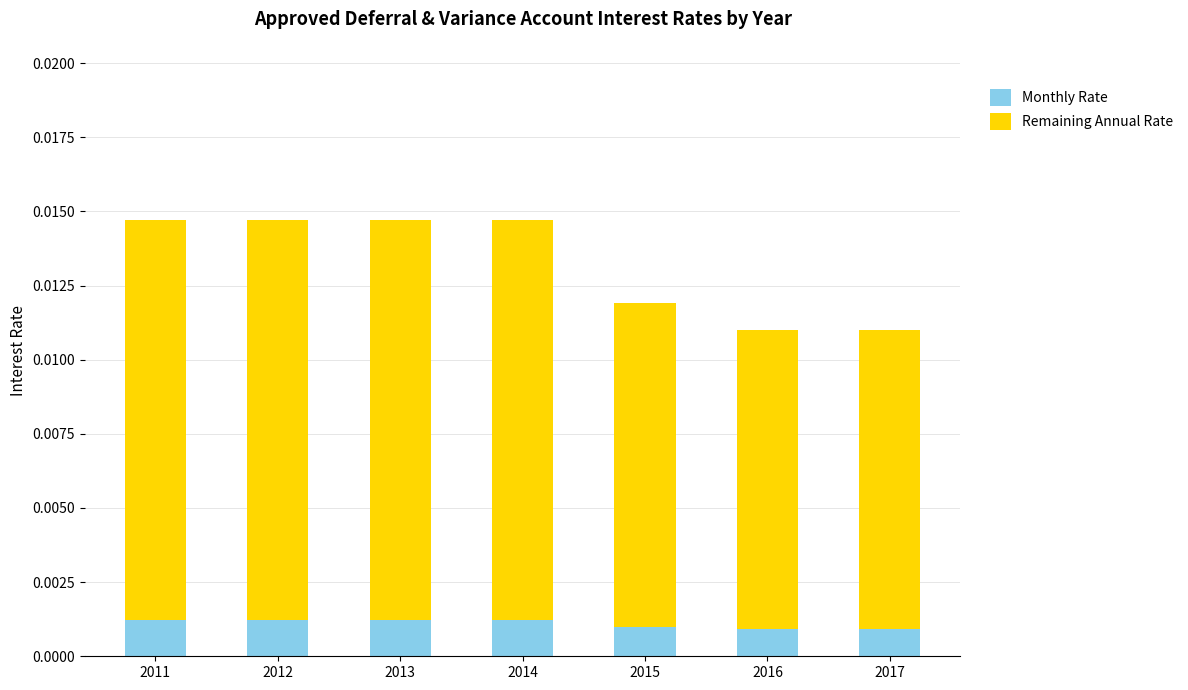

How many Monthly Rate values are between 0 and 1?

7